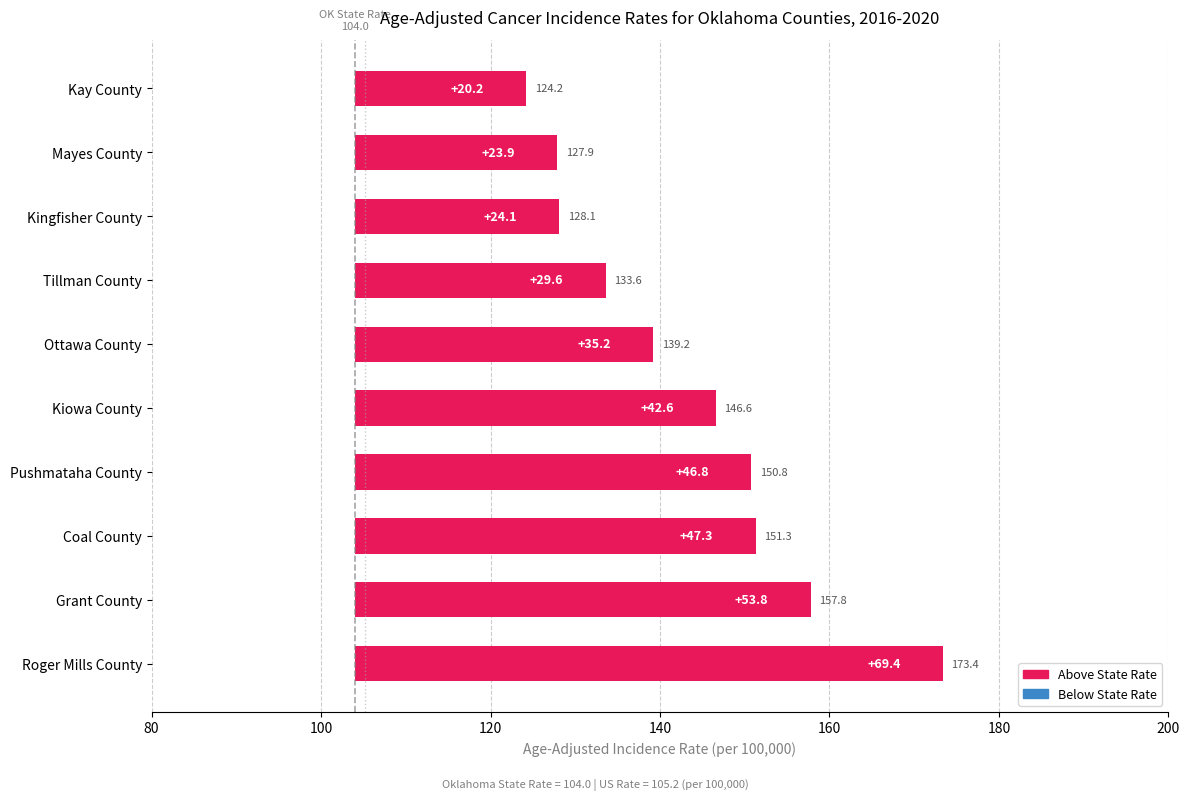

What is the smallest value displayed?

20.2